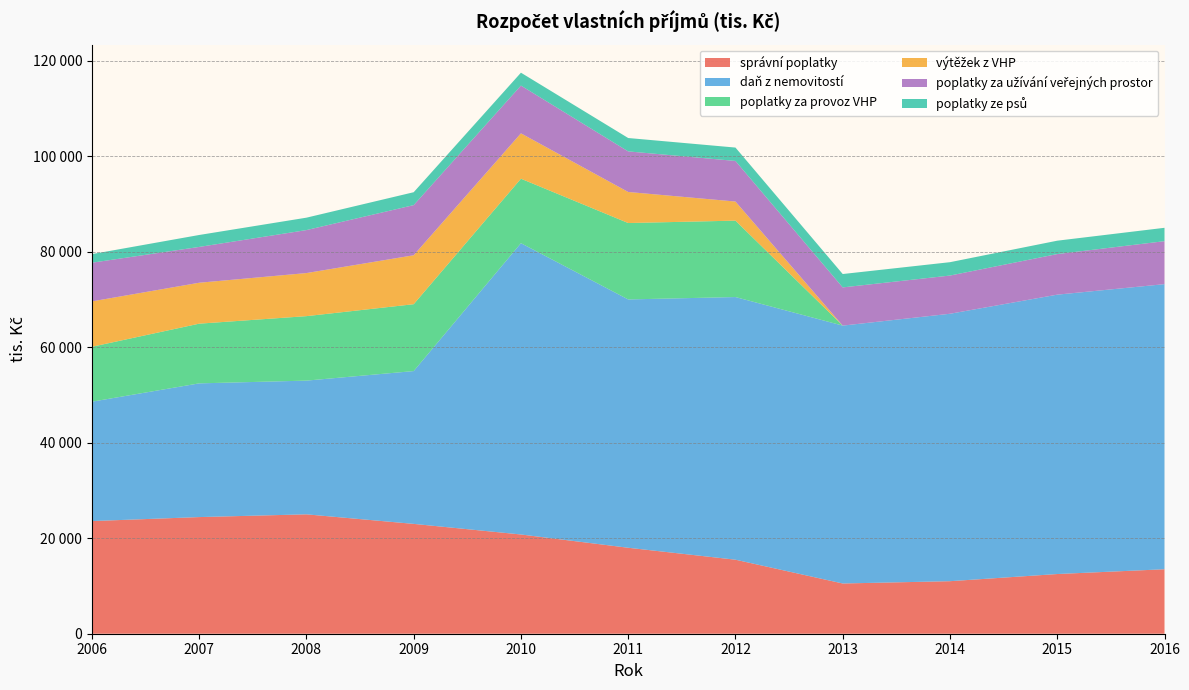

Reading right to left, extract all data points from this chart.

správní poplatky: 2016=13500.0	2015=12500.0	2014=11000.0	2013=10520.0	2012=15500.0	2011=18000.0	2010=20780.0	2009=23000.0	2008=25000.0	2007=24424.1	2006=23587.6
daň z nemovitostí: 2016=59700.0	2015=58500.0	2014=56000.0	2013=54000.0	2012=55000.0	2011=52000.0	2010=61000.0	2009=32000.0	2008=28000.0	2007=28000.0	2006=25000.0
poplatky za provoz VHP: 2016=0.0	2015=0.0	2014=0.0	2013=0.0	2012=16000.0	2011=16000.0	2010=13500.0	2009=14000.0	2008=13500.0	2007=12500.0	2006=11500.0
výtěžek z VHP: 2016=0.0	2015=0.0	2014=0.0	2013=0.0	2012=4000.0	2011=6500.0	2010=9500.0	2009=10250.0	2008=9020.0	2007=8570.0	2006=9500.0
poplatky za užívání veřejných prostor: 2016=9000.0	2015=8500.0	2014=8000.0	2013=8000.0	2012=8500.0	2011=8500.0	2010=10000.0	2009=10500.0	2008=9000.0	2007=7500.0	2006=8100.0
poplatky ze psů: 2016=2800.0	2015=2800.0	2014=2800.0	2013=2800.0	2012=2800.0	2011=2800.0	2010=2700.0	2009=2700.0	2008=2600.0	2007=2500.0	2006=1800.0